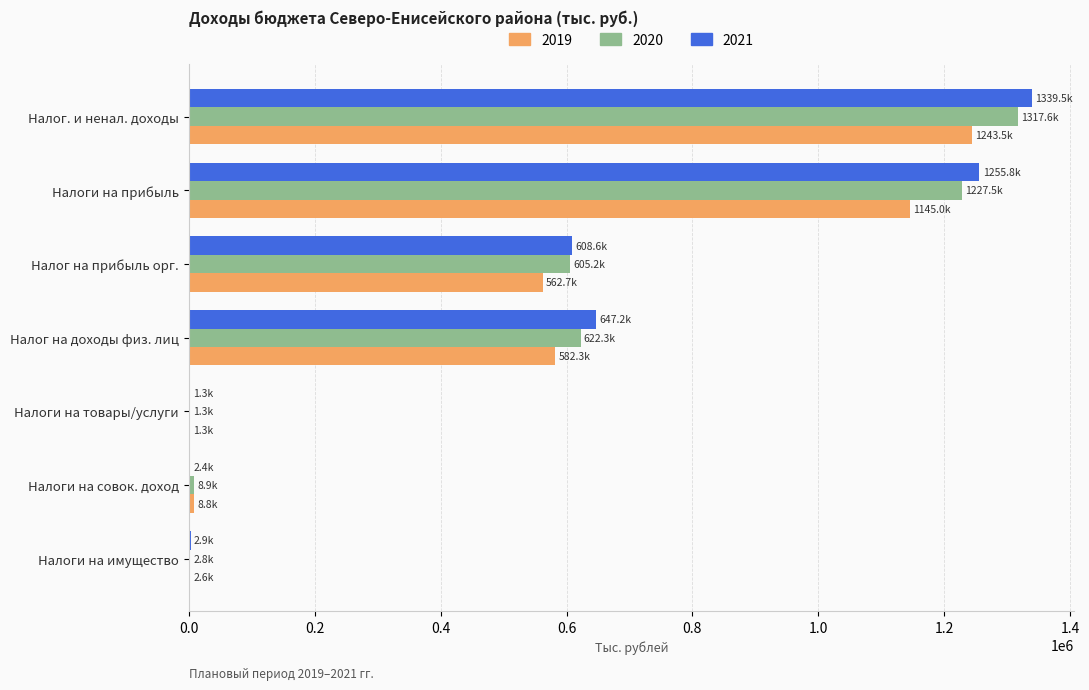

What is the sum of all 2021 values?

3857734.4